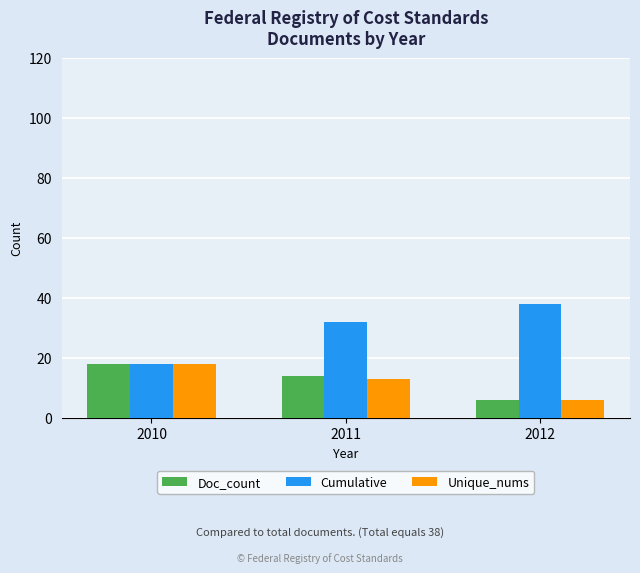

What are all the series names shown in the legend?

Doc_count, Cumulative, Unique_nums